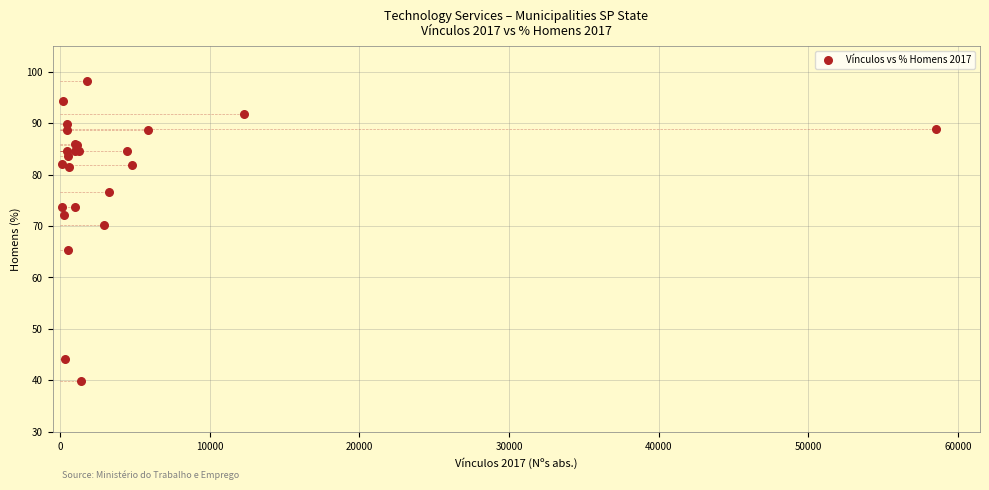

What Y value in the scatter plot is closest to 69?

70.3